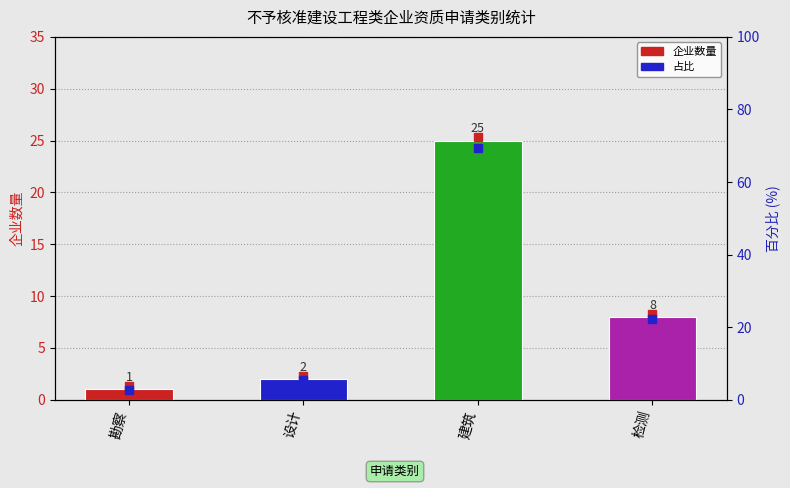

Between 检测 and 勘察, which is larger?

检测